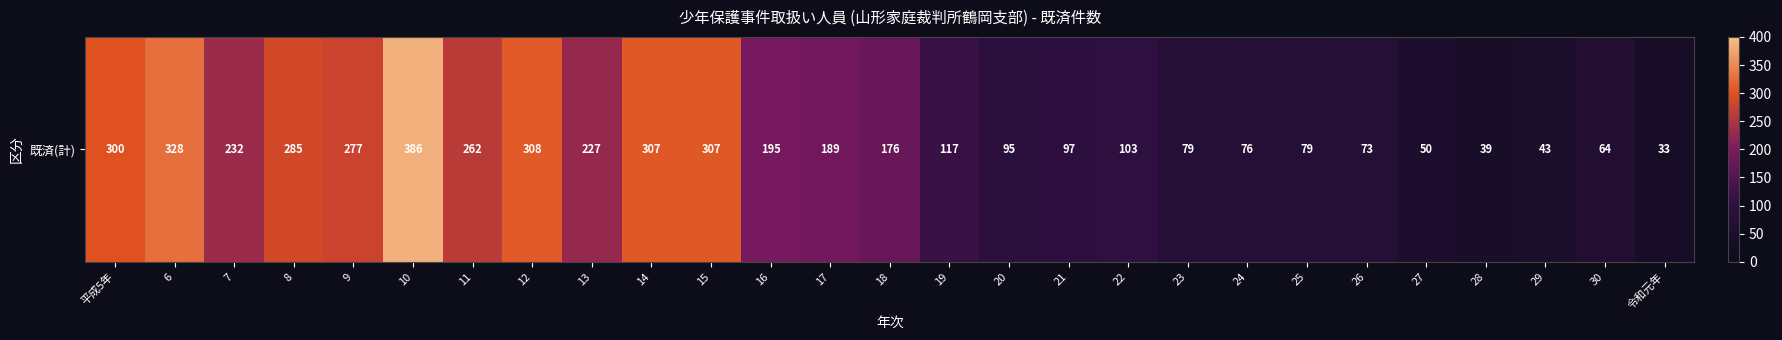

Approximately how many times larger is the value at 10 compared to 14?

1.3